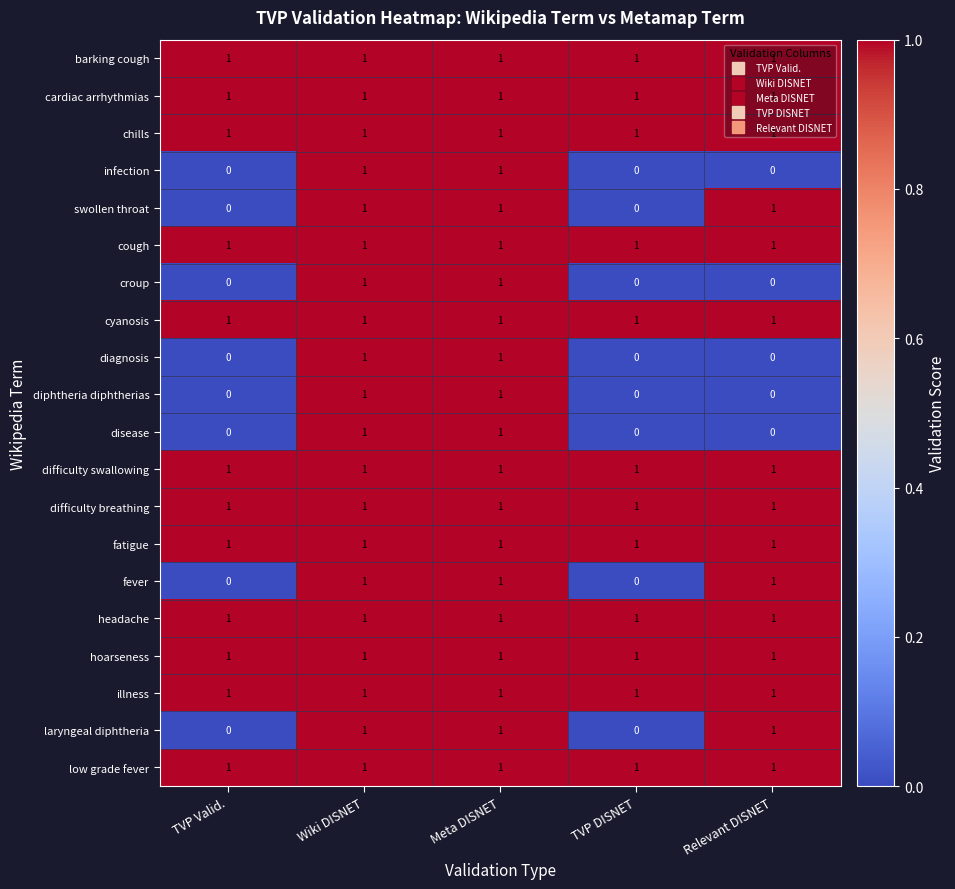

How many series are shown in this chart?

20